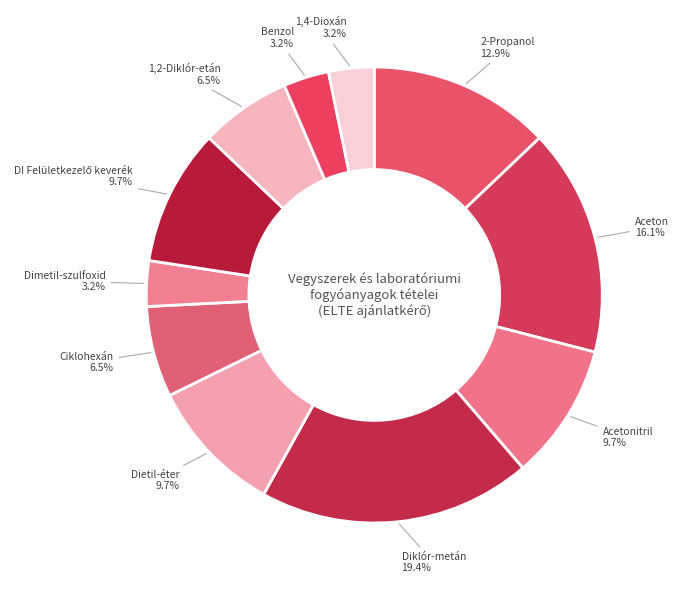

How many segments does this pie chart have?

11